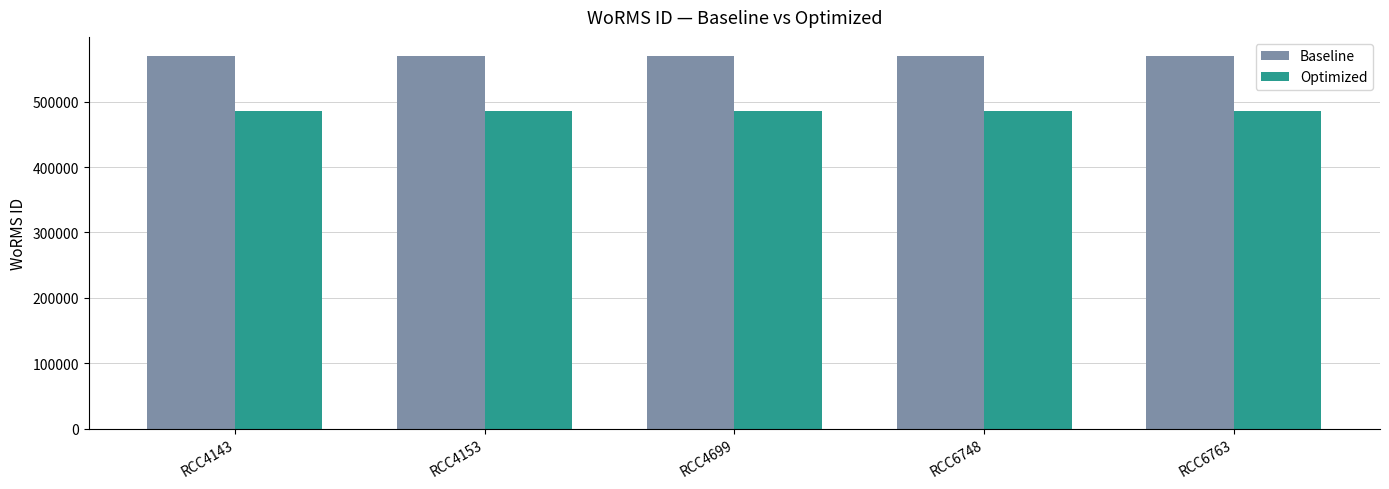

What is the sum of all Optimized values?

2425310